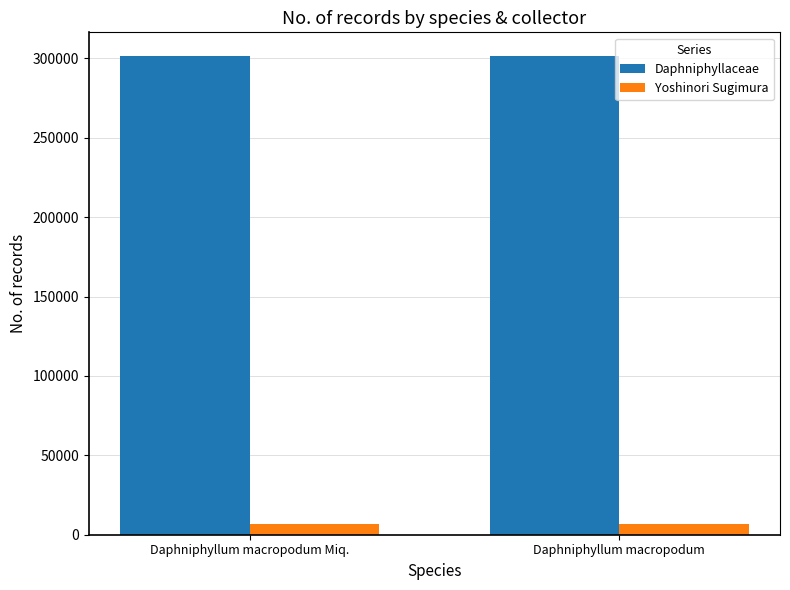

What is the average value of the Daphniphyllaceae series?

301340